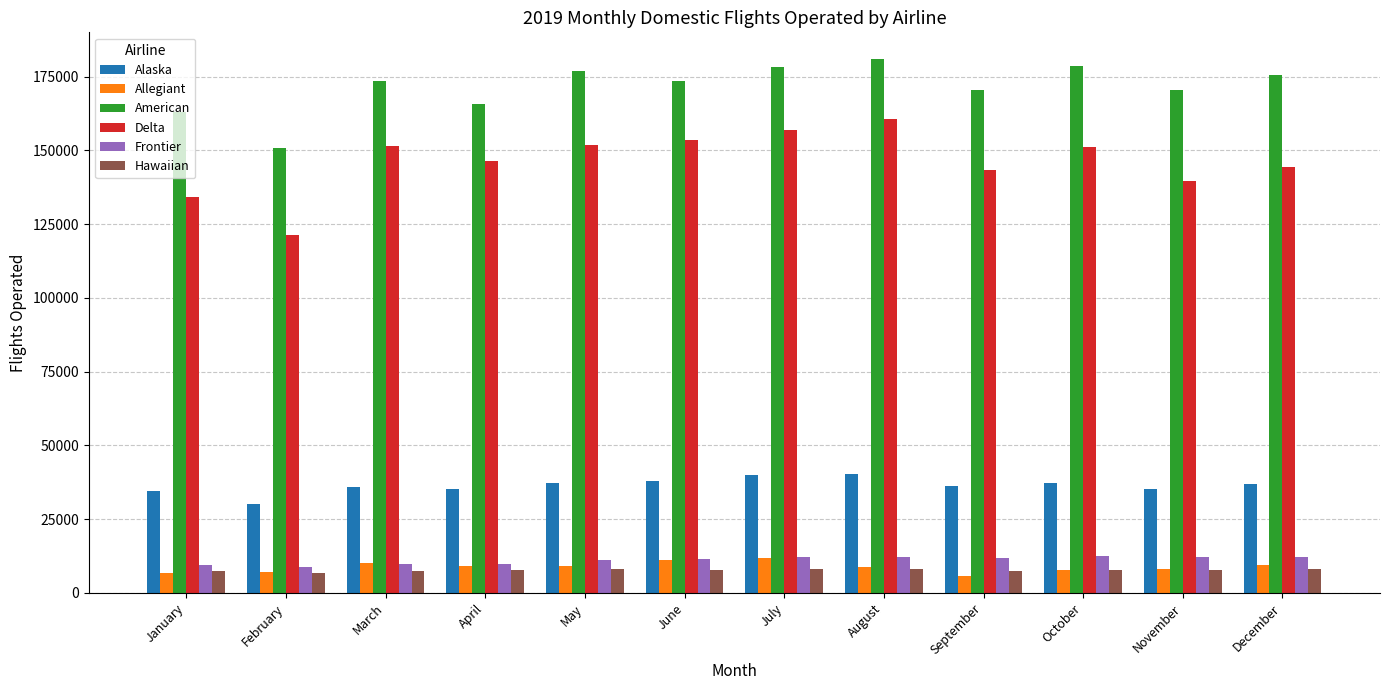

What is the spread (max minus min) of values at April?

158210